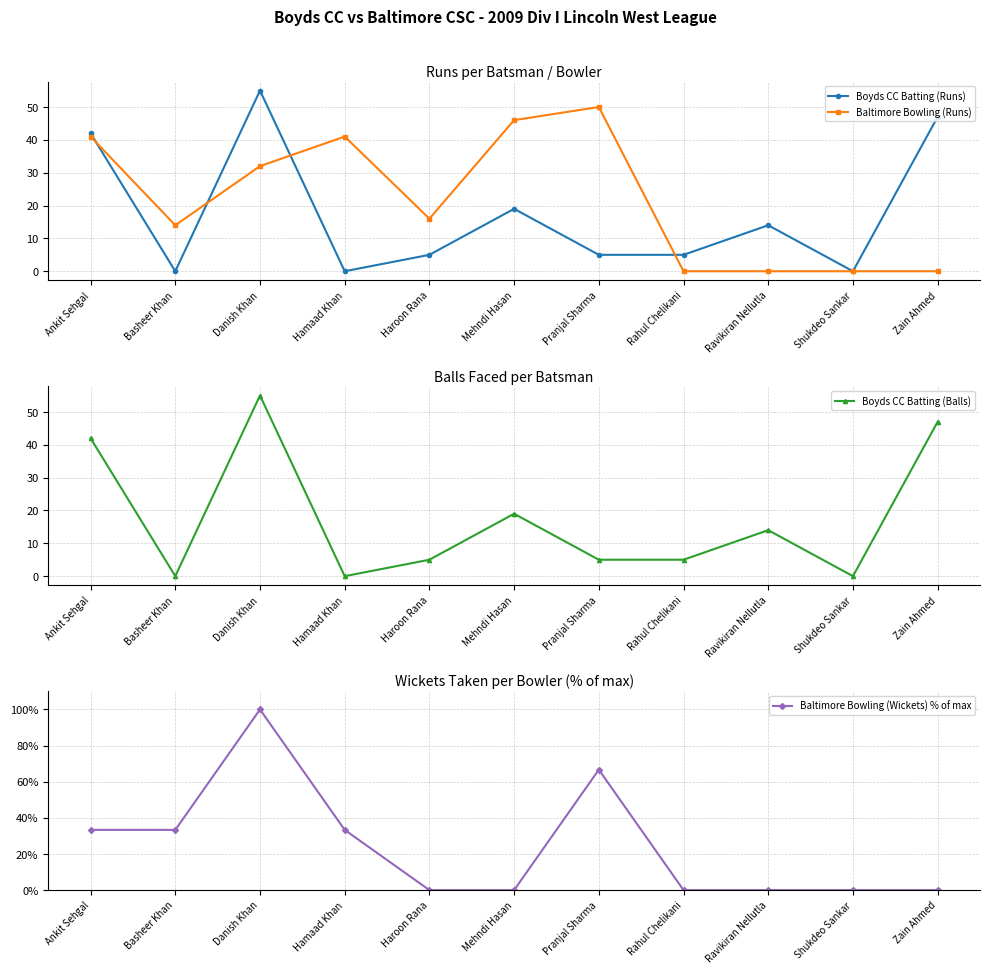

What is the label of the 7th point from the right?

Haroon Rana